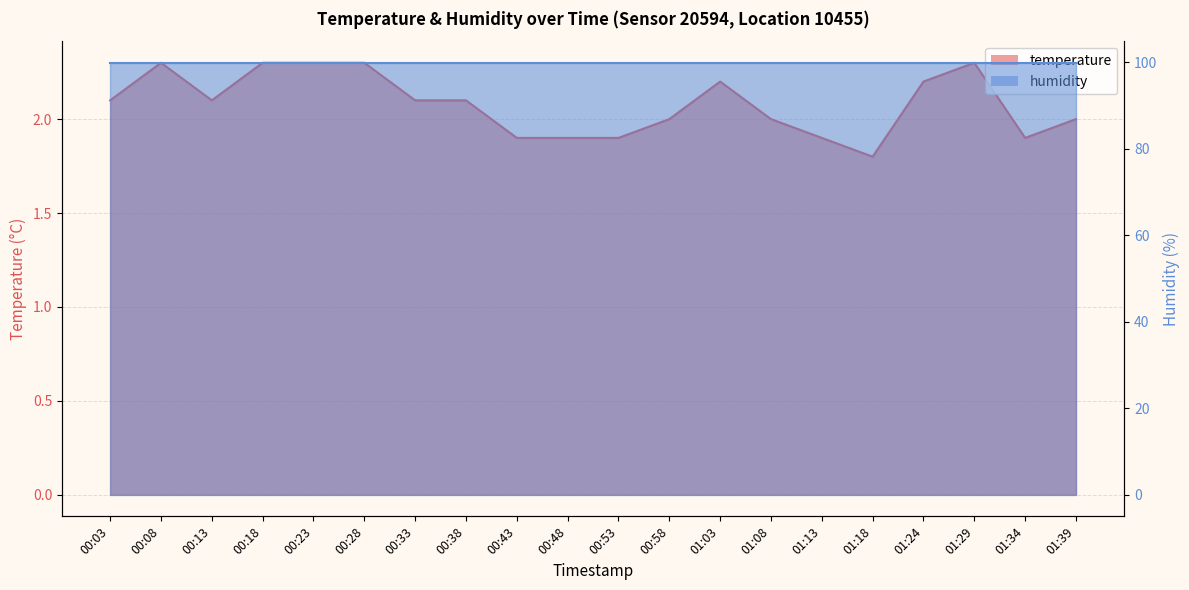

List the labels in order of value, smallest first.

01:18, 00:43, 00:48, 00:53, 01:13, 01:34, 00:58, 01:08, 01:39, 00:03, 00:13, 00:33, 00:38, 01:03, 01:24, 00:08, 00:18, 00:23, 00:28, 01:29